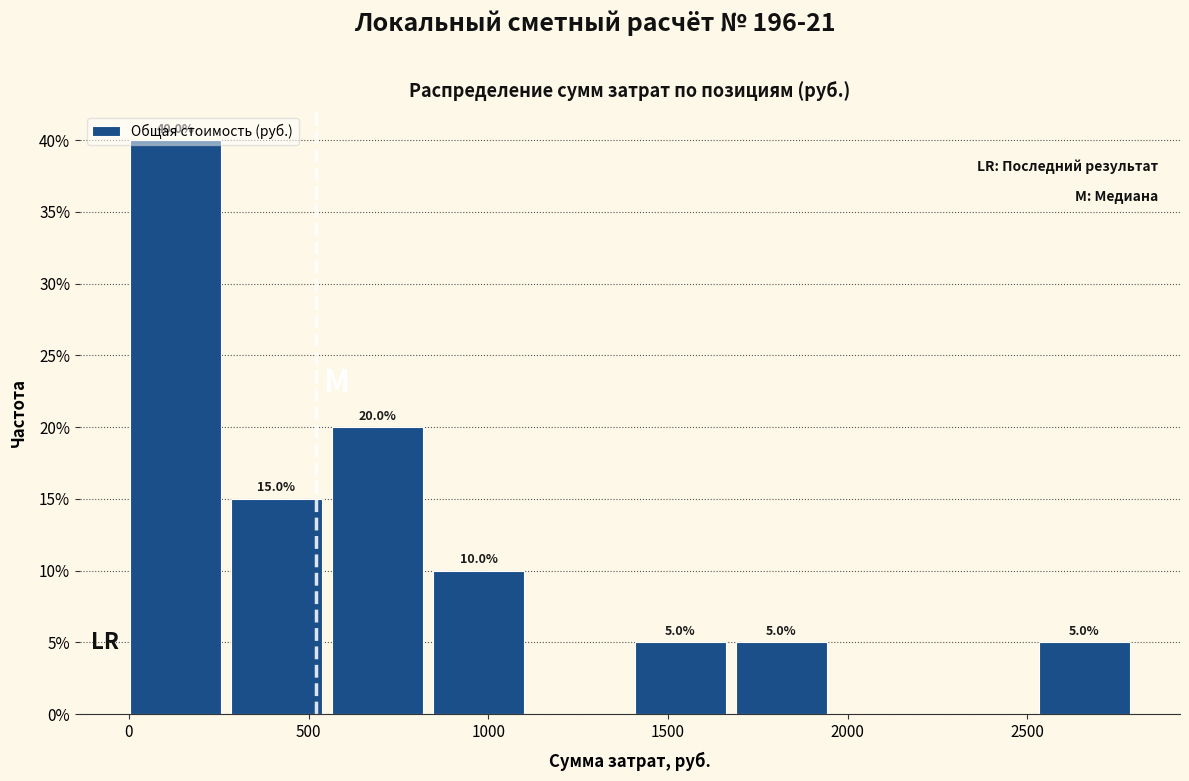

Which range on the x-axis has the tallest bar?

0 to 300